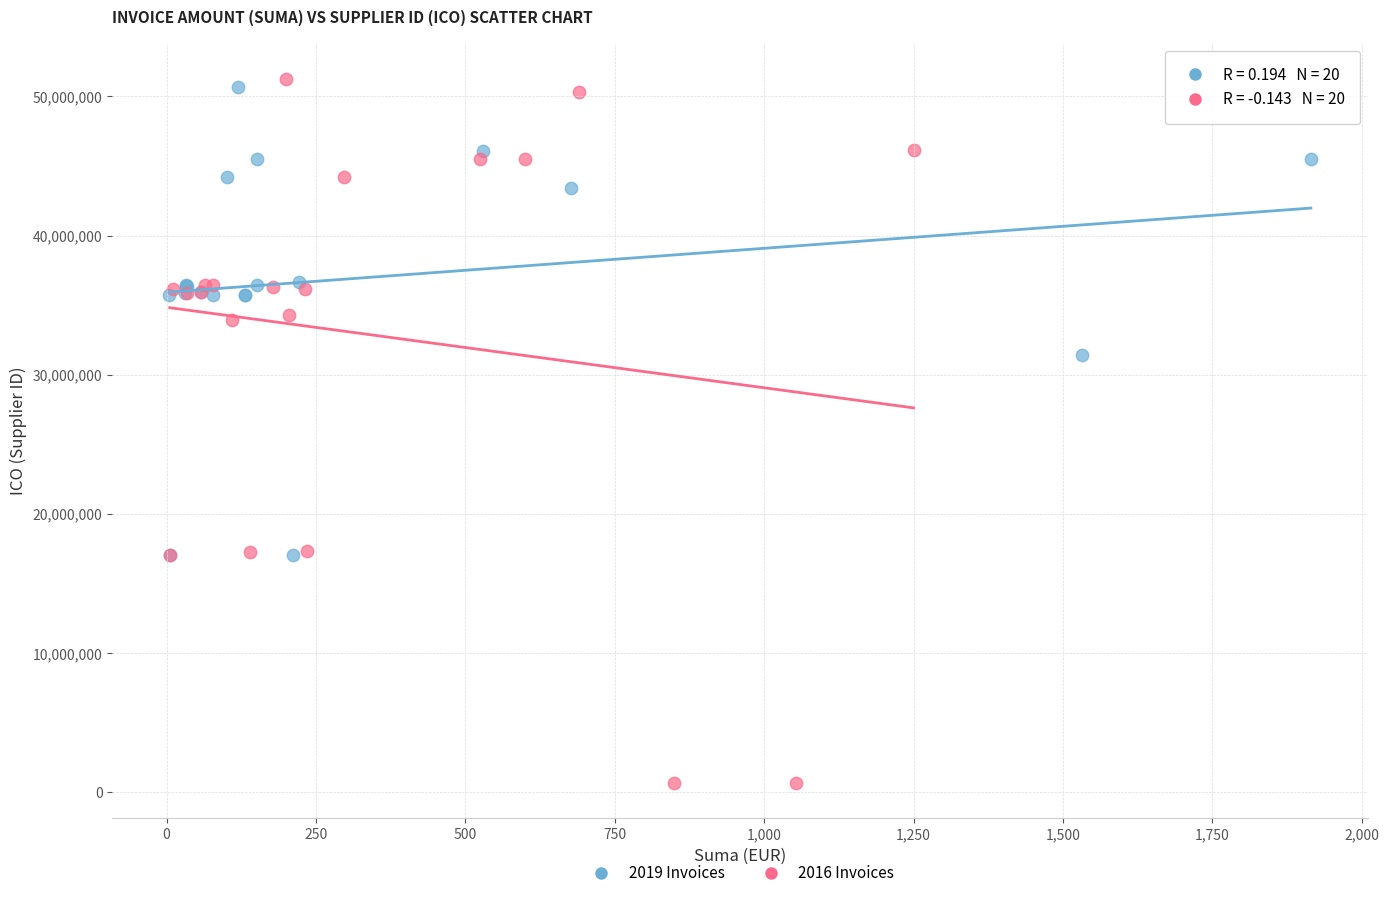

Which series has the largest Y range (max minus min)?

2016 Invoices